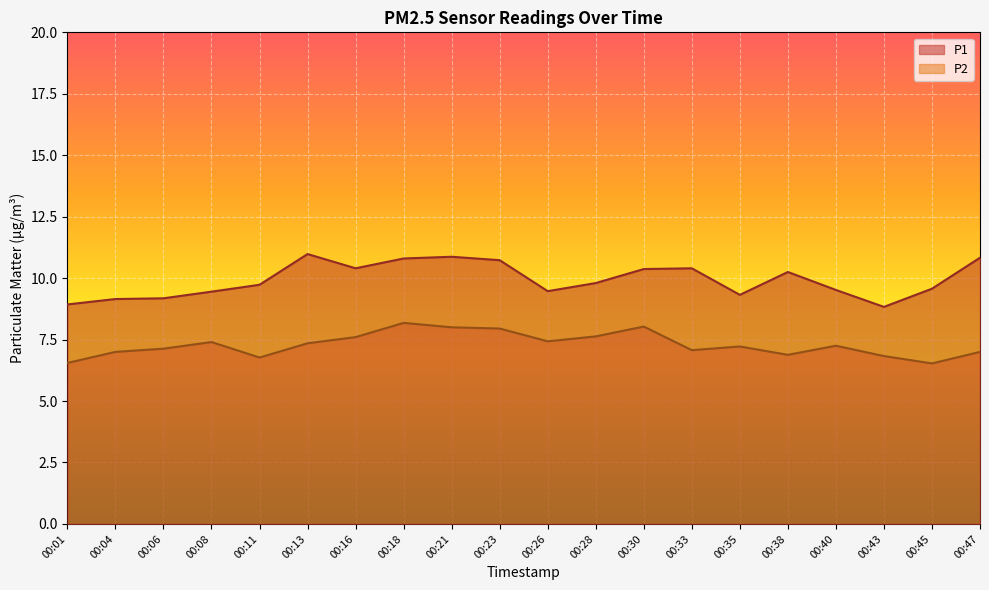

True or false: P2 and P1 intersect in this chart.

False